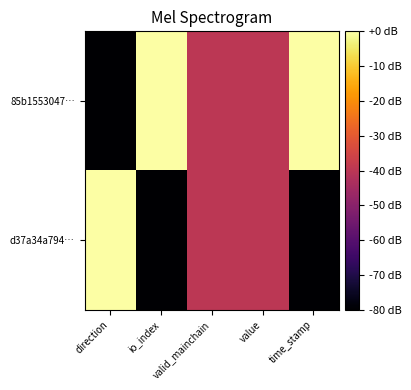

List the series in order of their overall mean, lowest first.

d37a34a794…, 85b1553047…